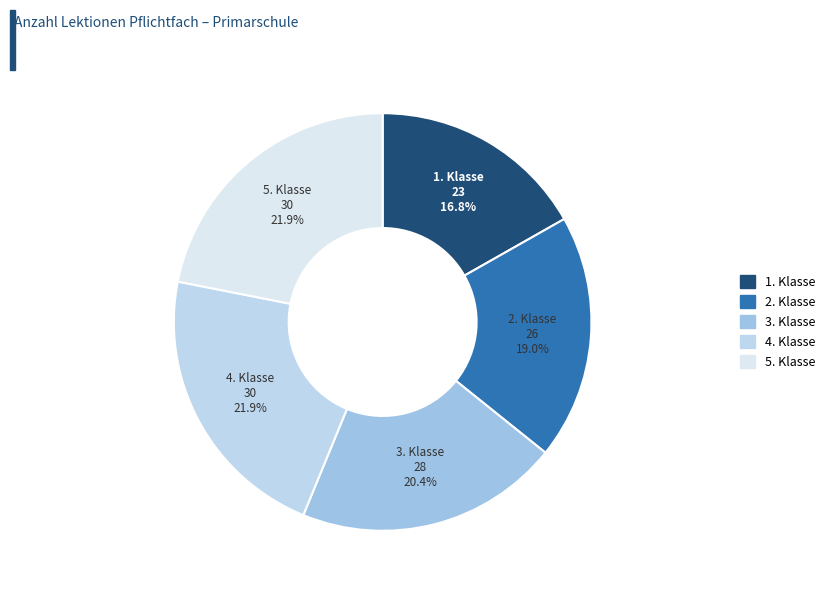

To the nearest percent, what percentage of the pie is 5. Klasse?

22%